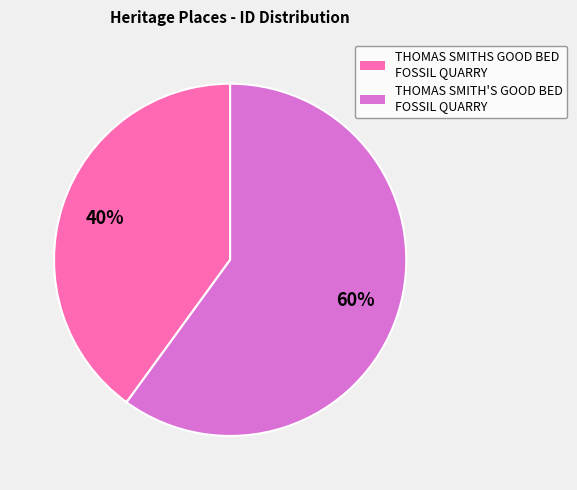

True or false: THOMAS SMITH'S GOOD BED FOSSIL QUARRY accounts for 60% of the total.

True